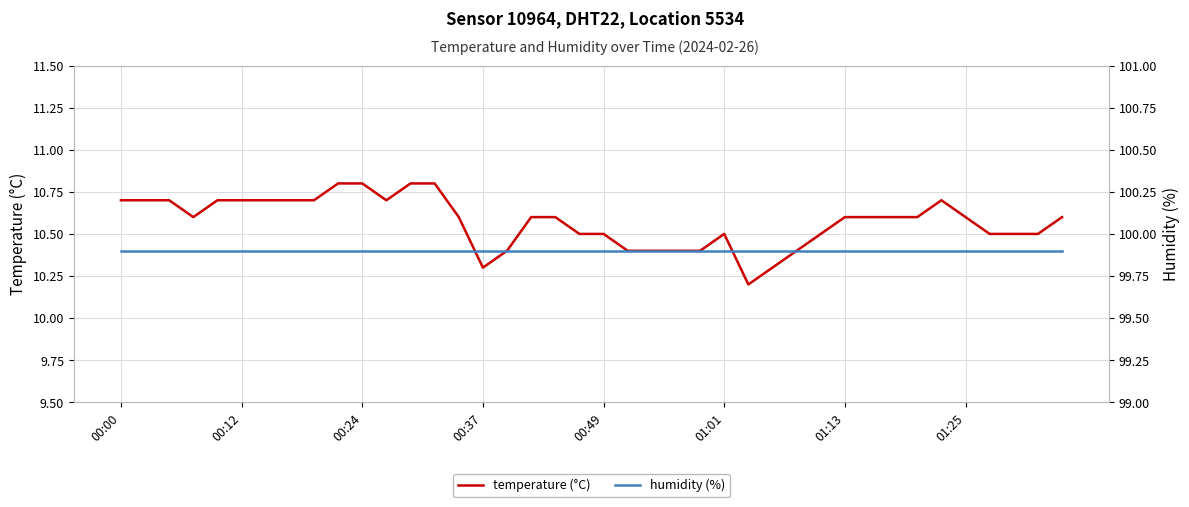

What is the highest value of the temperature (°C) series?

10.8